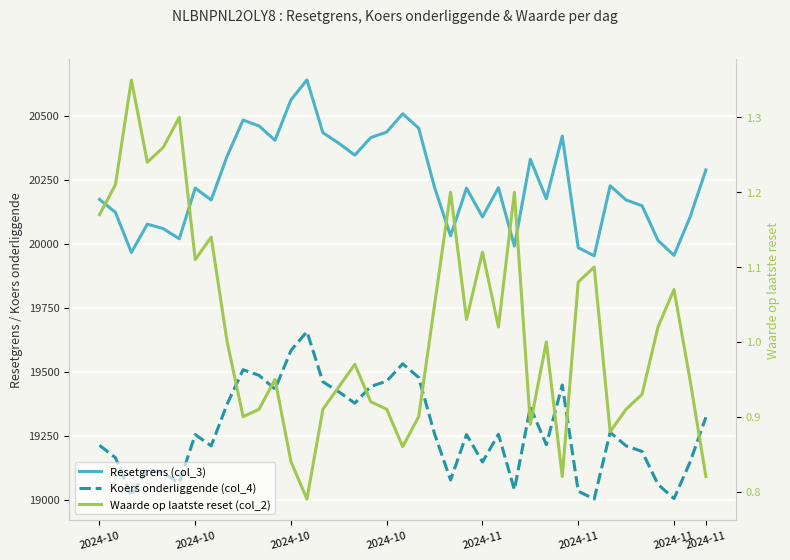

What is the maximum value shown in the chart?

20640.2